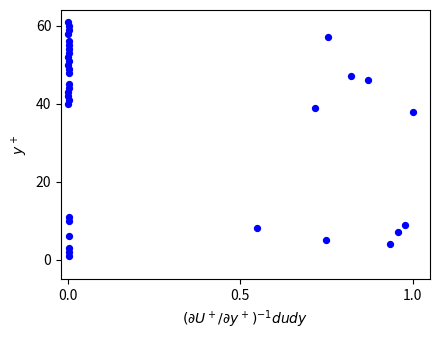

What Y value in the scatter plot is closest to 31?

38